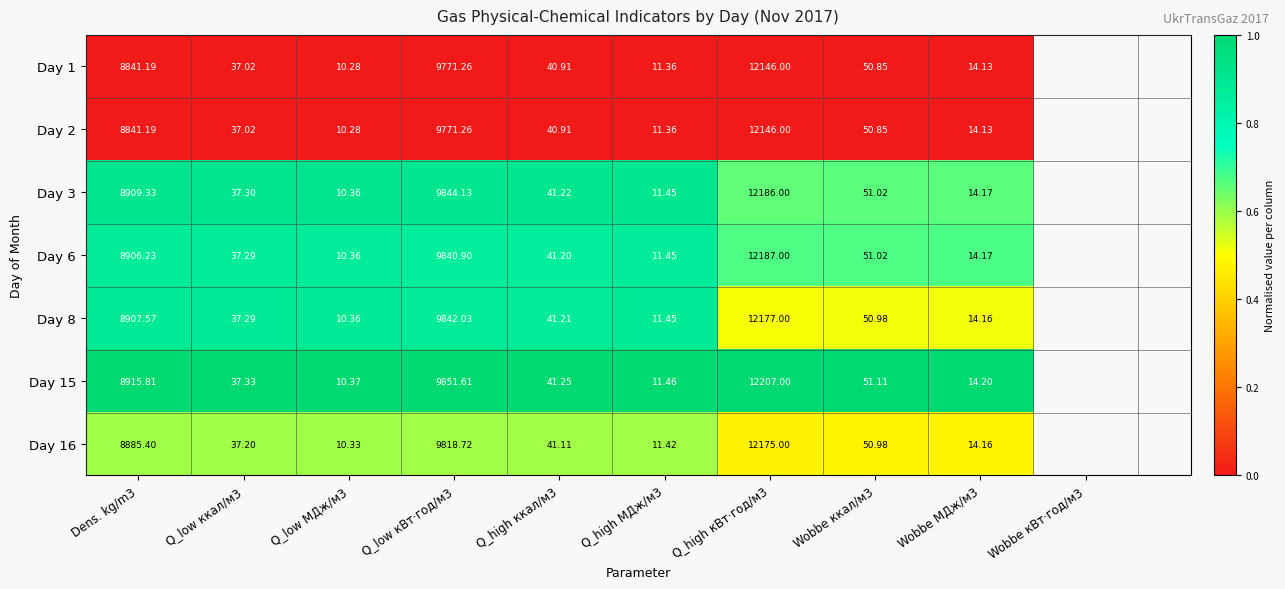

Is the value of Day 3 at Q_high ккал/м3 greater than the value of Day 8 at Dens. kg/m3?

No